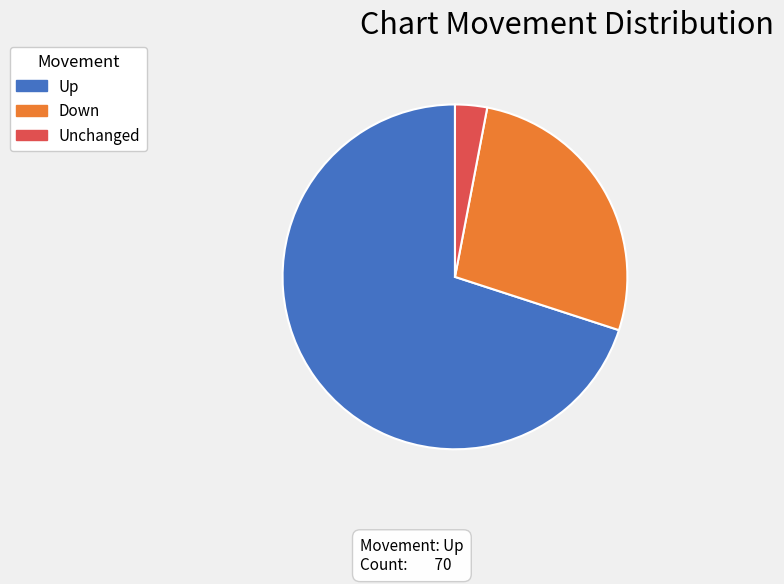

The Unchanged slice represents 3% of the pie. True or false?

True